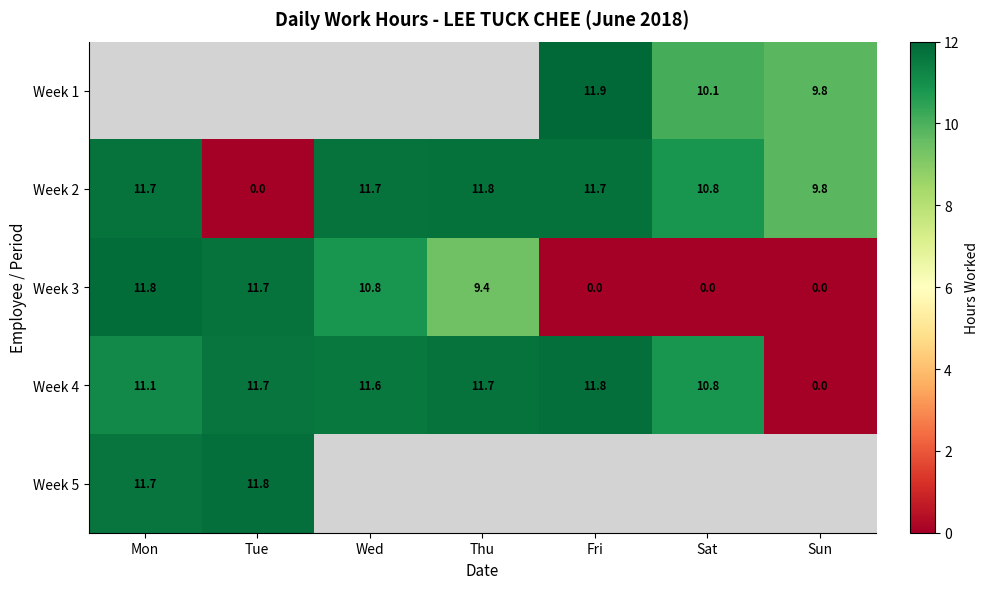

What is the difference between the maximum and minimum values in the Week 2 series?

11.8